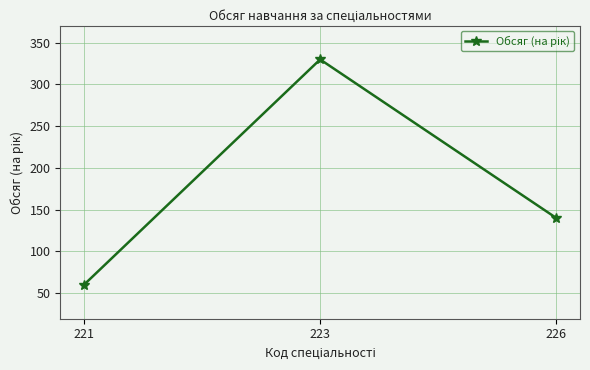

What is the change in value from 223 to 226?

-190